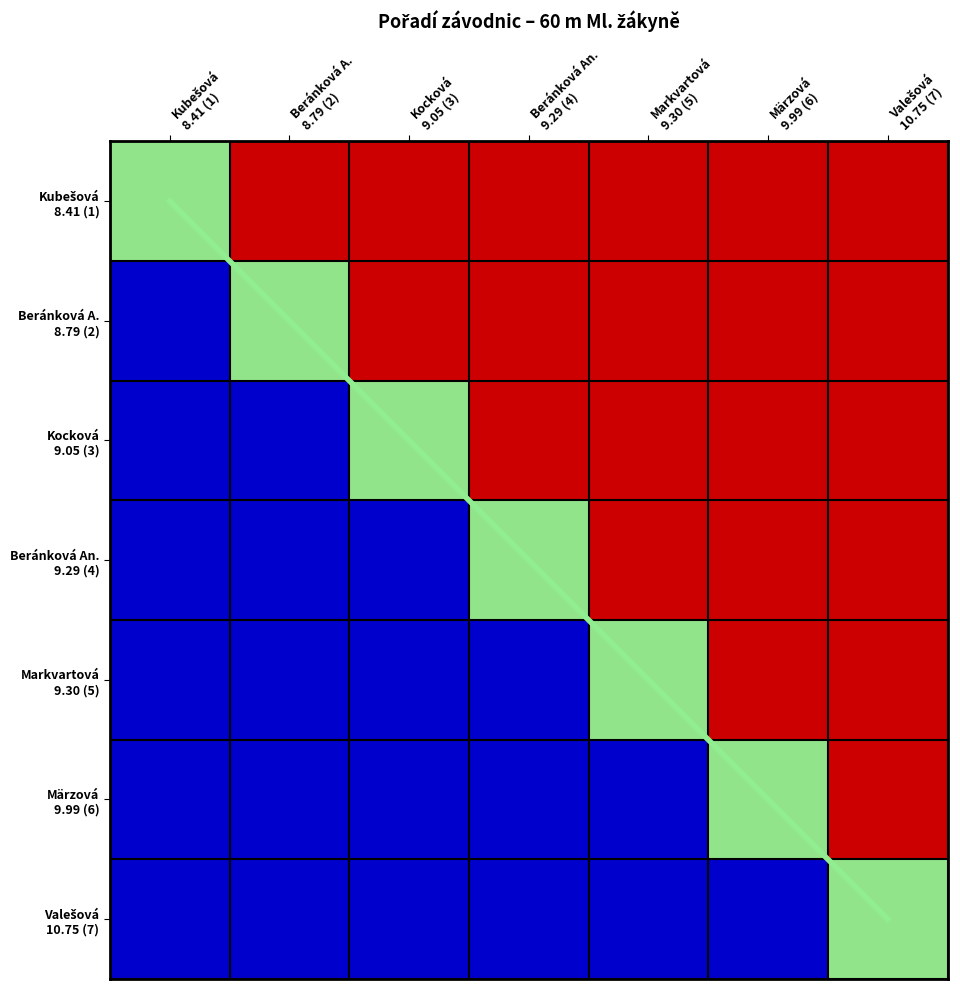

The value of Markvartová 9.30 (5) at Valešová 10.75 (7) is 1. True or false?

True